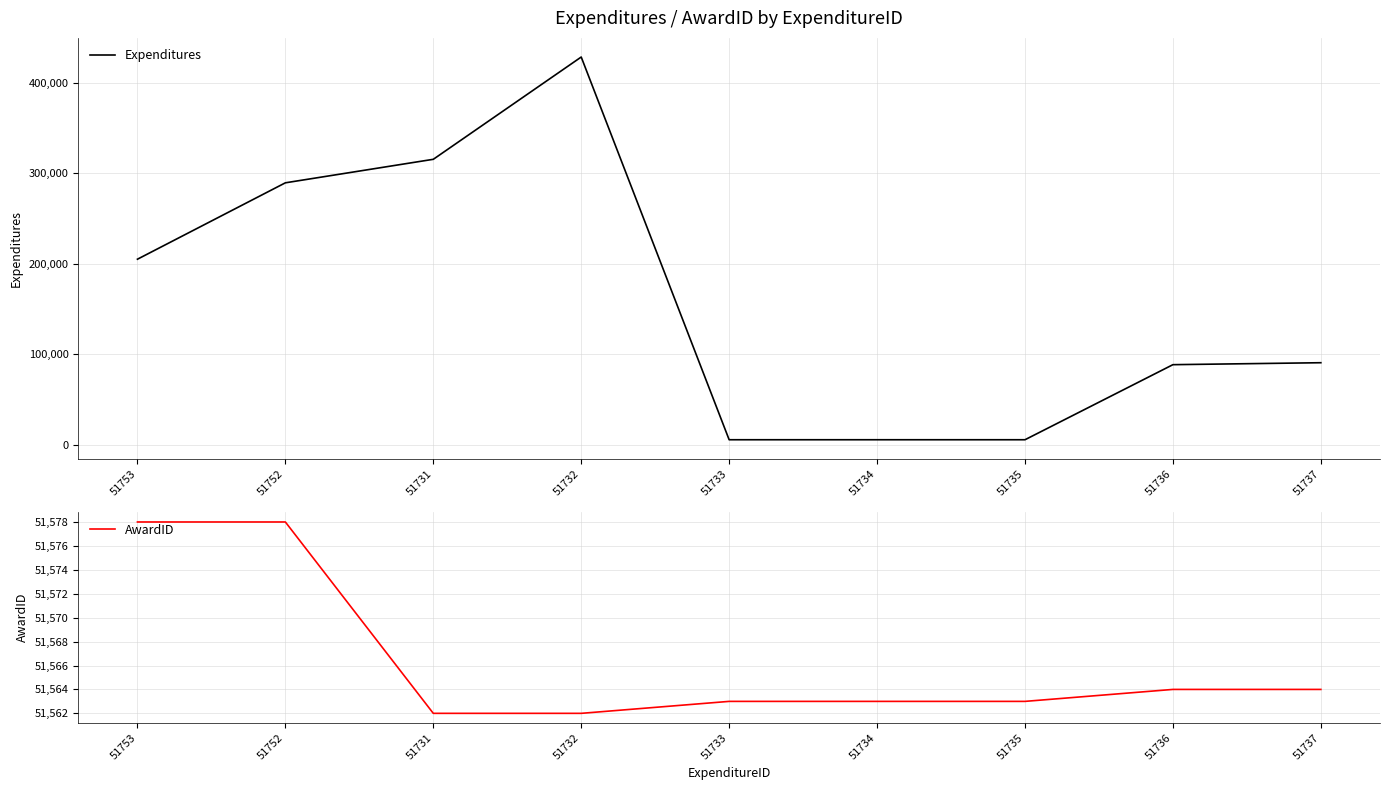

What is the value of the AwardID point at the 3rd from the left?

51562